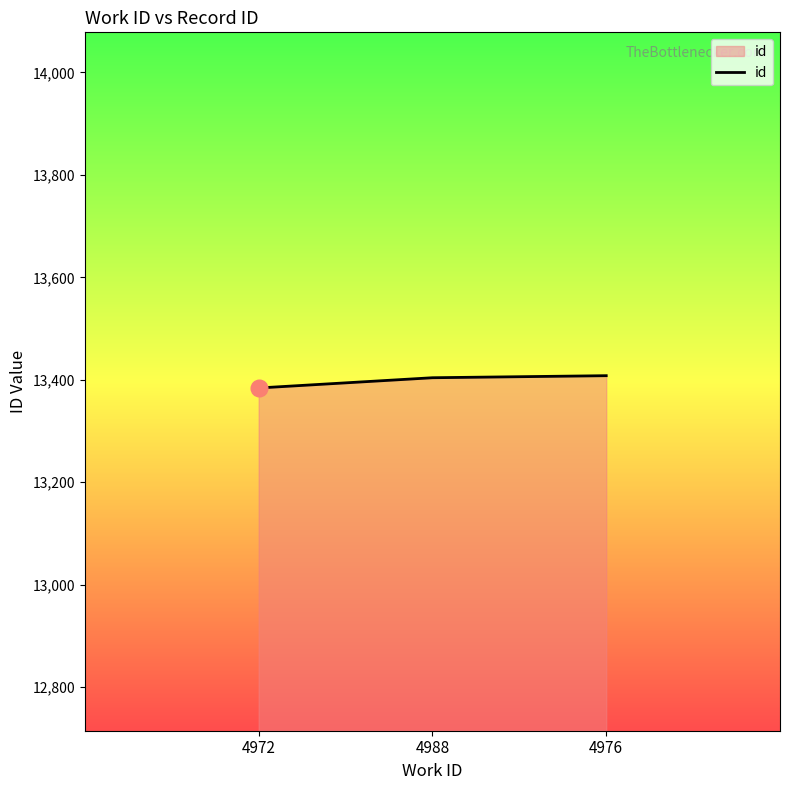

What is the sum of the values at 4972 and 4976?

26792